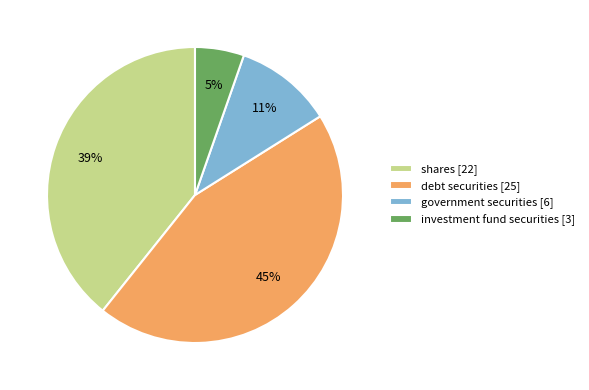

To the nearest percent, what percentage of the pie is shares?

39%